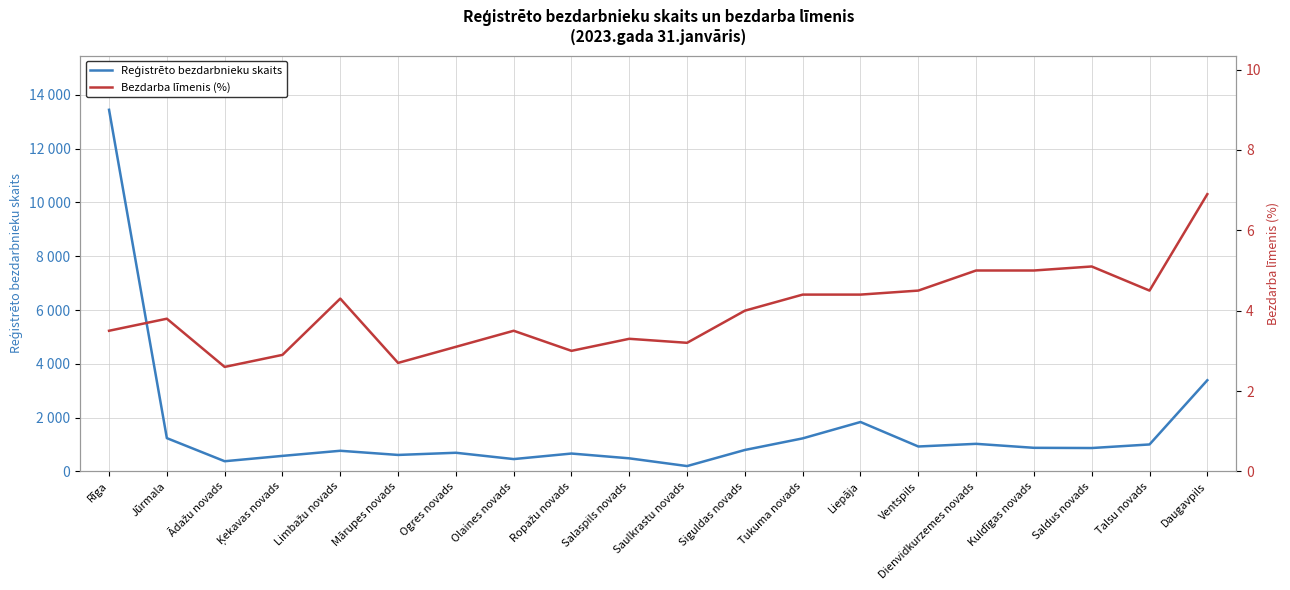

The Reģistrēto bezdarbnieku skaits series shows 868.0 at Saldus novads. True or false?

True